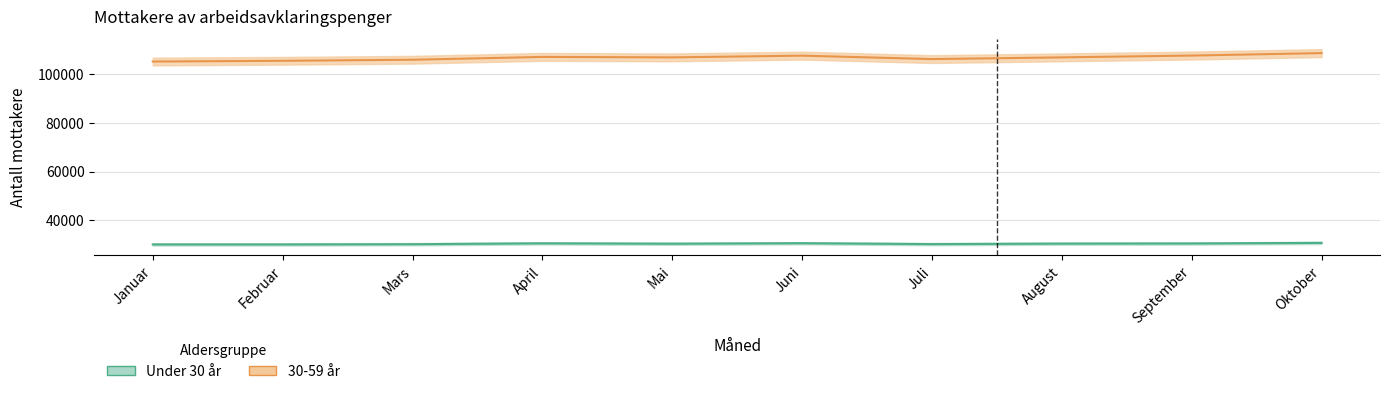

Where is Under 30 år nearest to the value 30413?

August